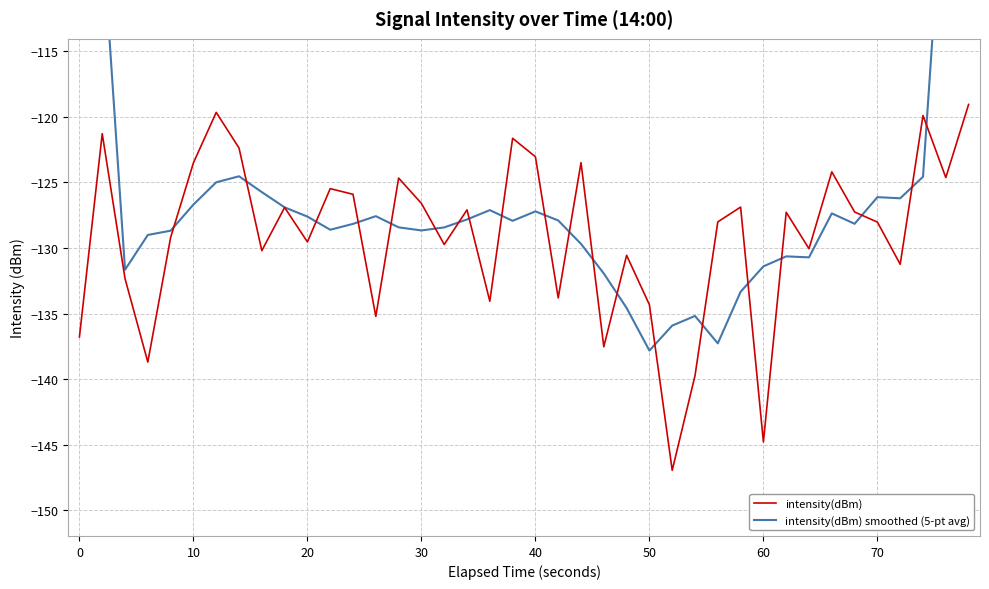

How many values in the intensity(dBm) series exceed -127?

17